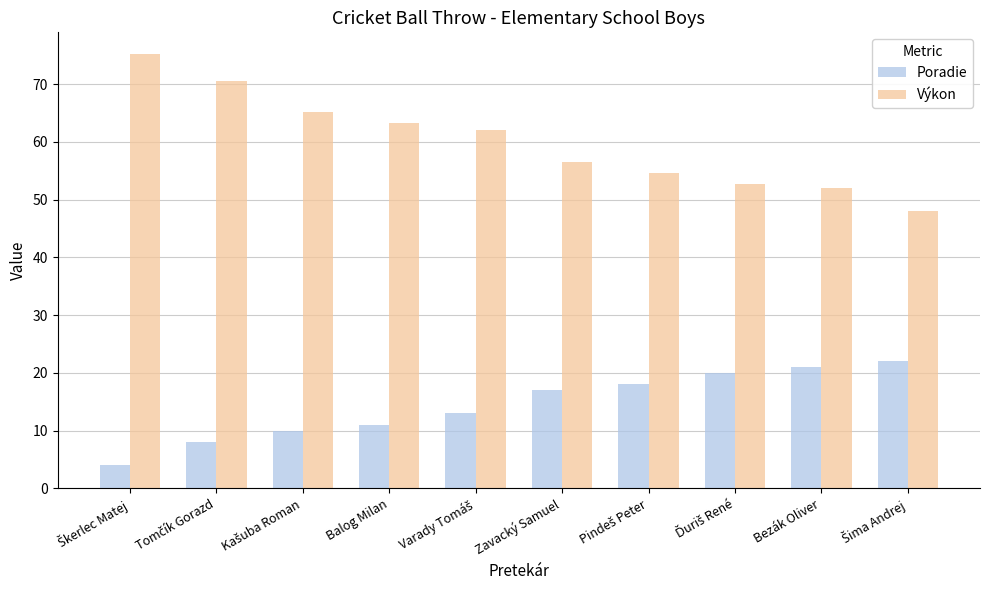

What is the average value of the Výkon series?

60.0